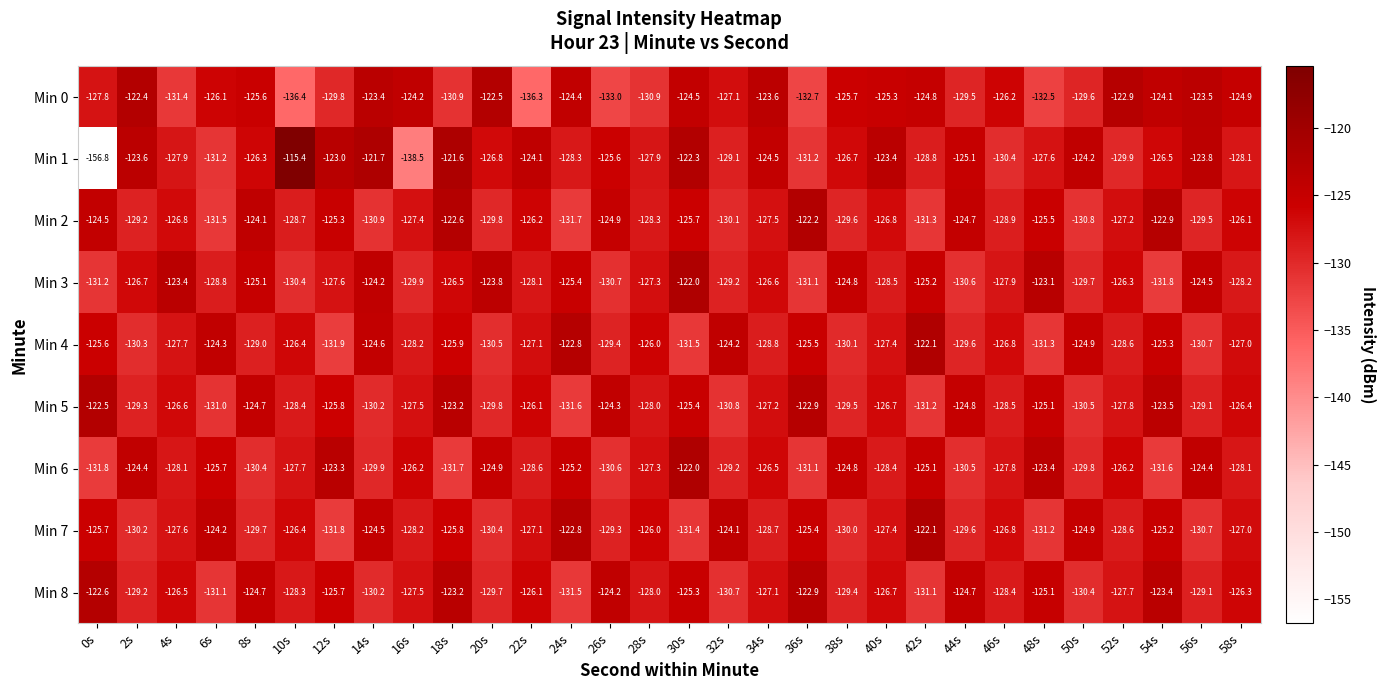

What is the average value of the Min 7 series?

-127.4